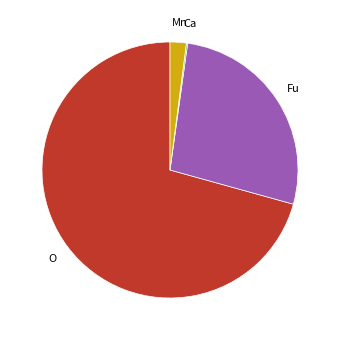

Does any single category account for the majority?

Yes